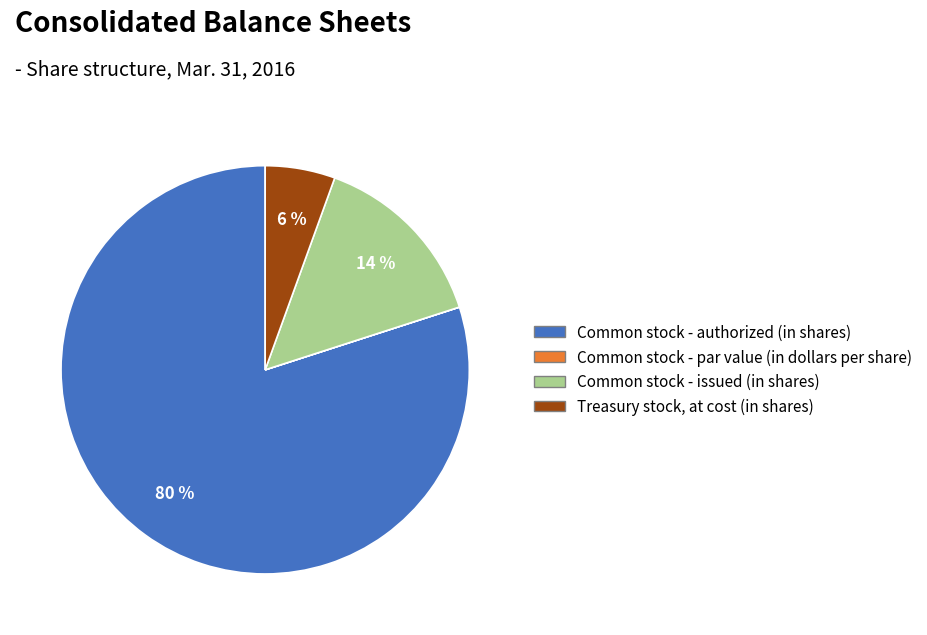

Is it true that Common stock - issued (in shares) is 20% of the pie?

False